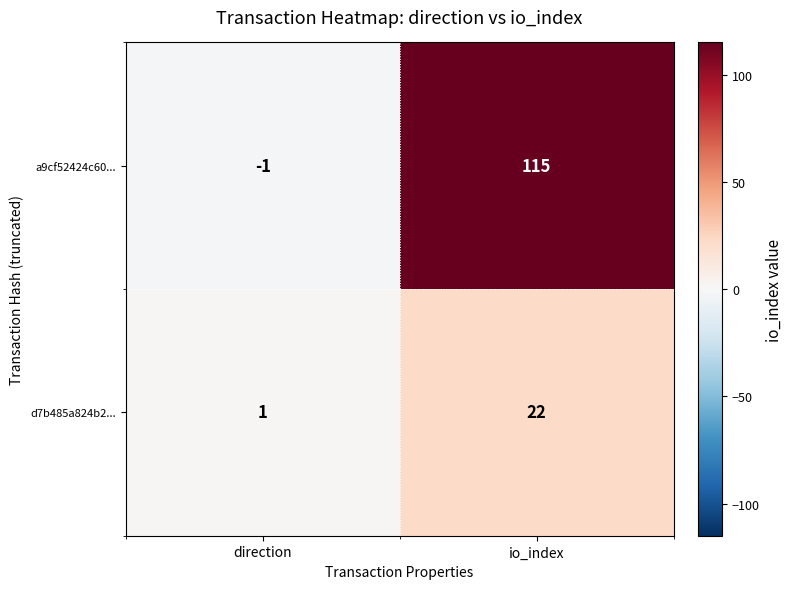

Is it true that d7b485a824b2... equals 22 at io_index?

True